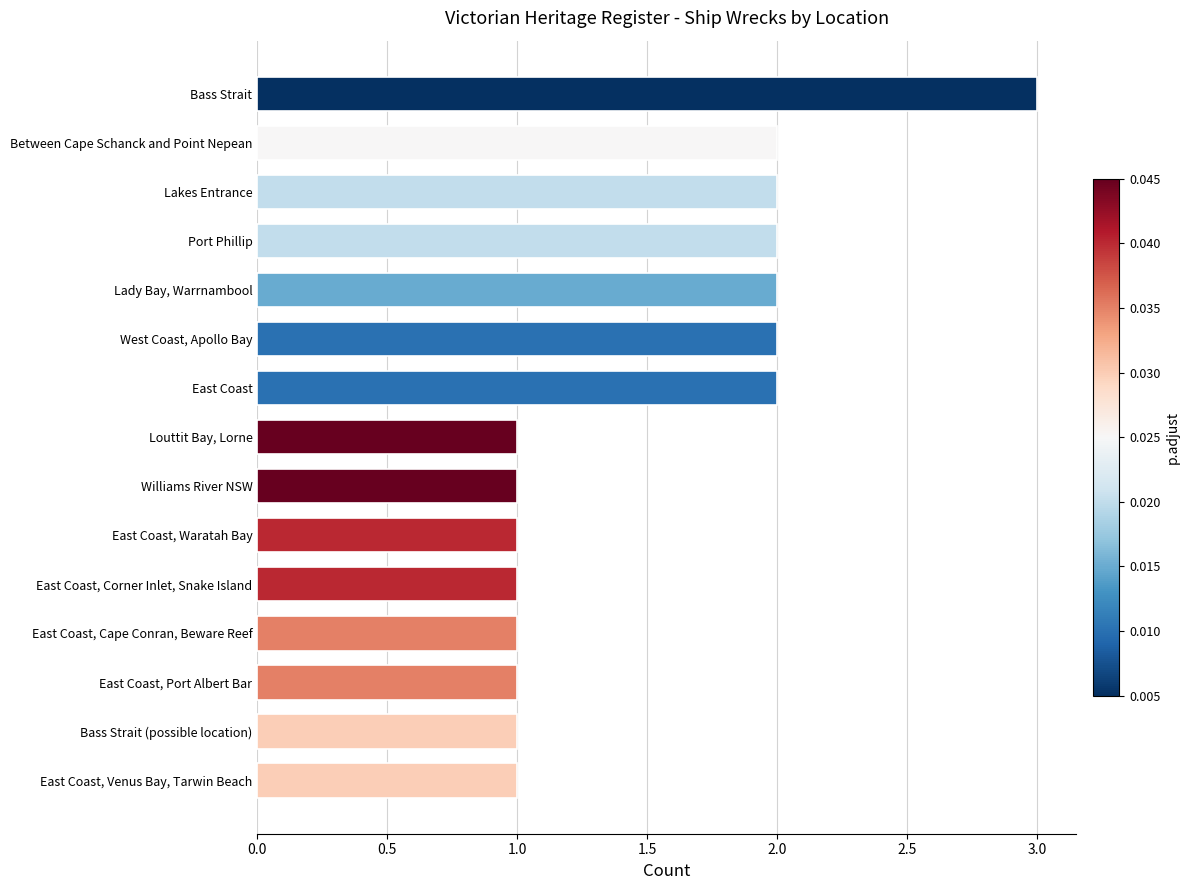

Which label corresponds to the largest value in the chart?

Bass Strait